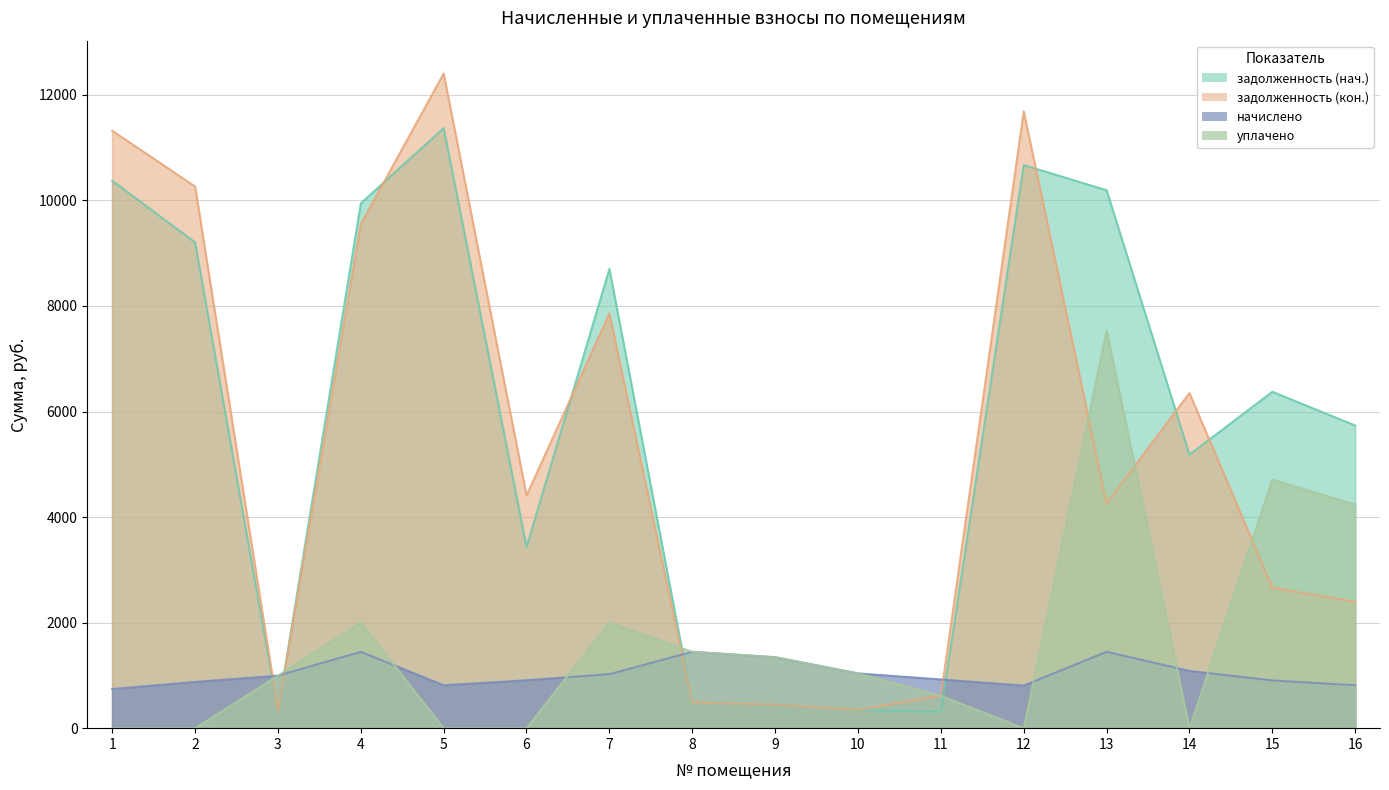

Which series ends up on top after the final intersection of начислено and задолженность (нач.)?

задолженность (нач.)